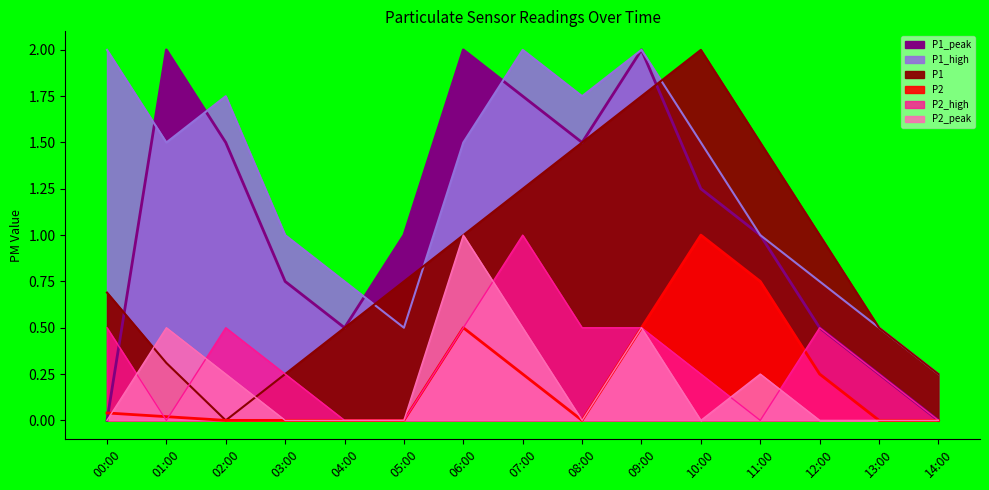

Which category has the highest value in the P1_high series?

00:00